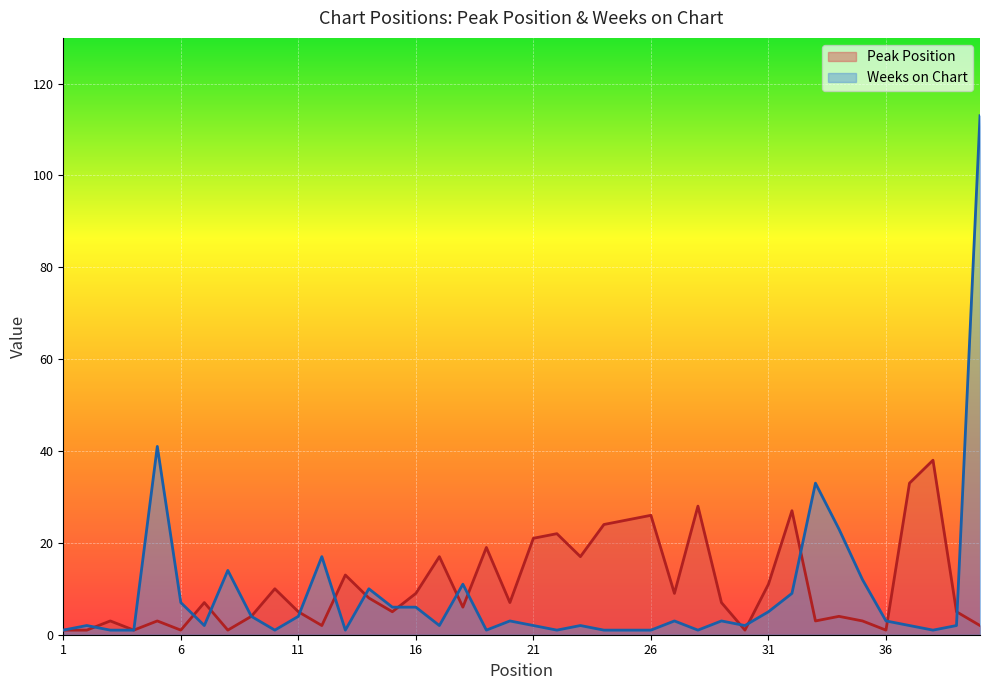

How many lines are shown in the chart?

2